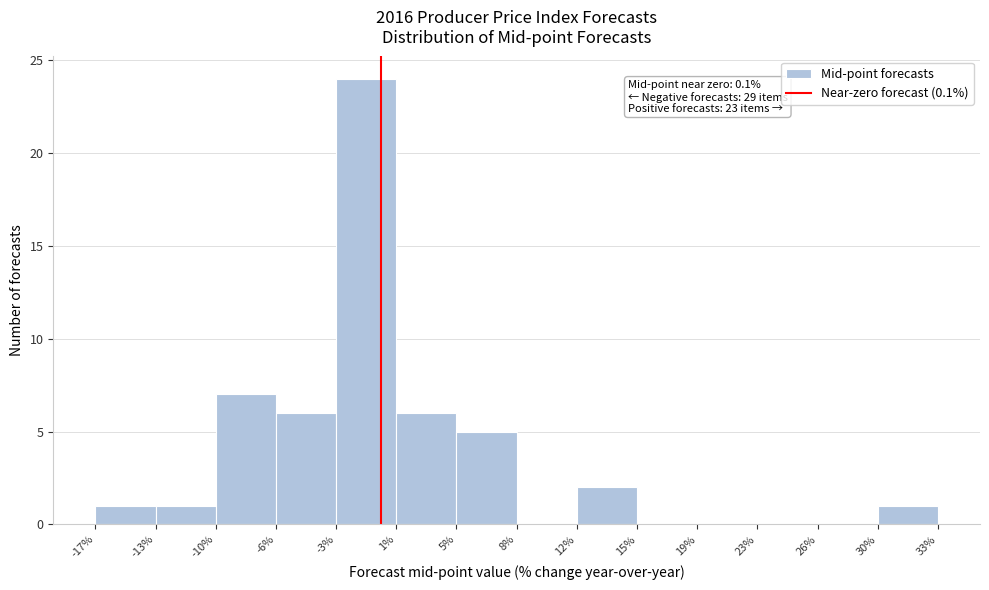

Over which range of the x-axis is the bar tallest?

-3% to 1%